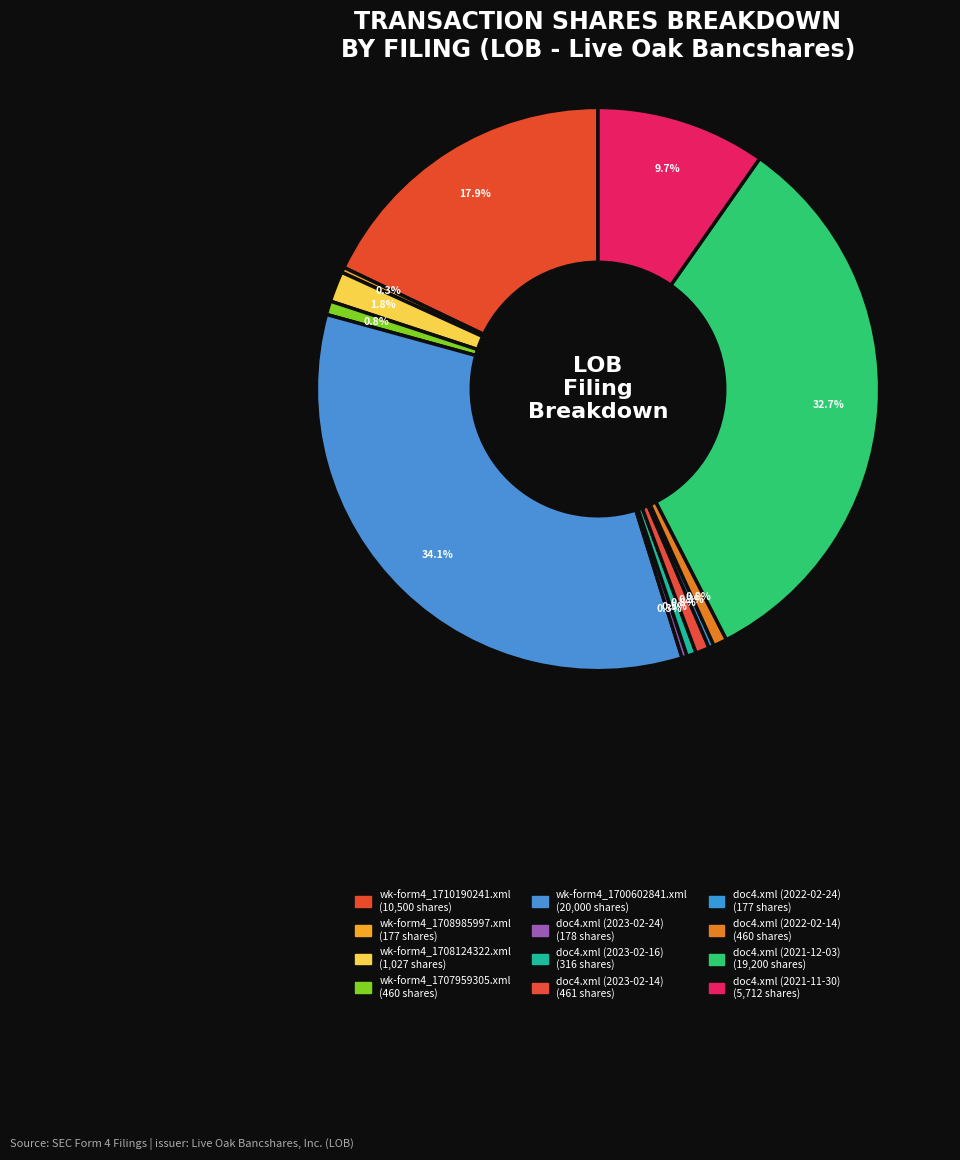

What percentage do wk-form4_1700602841.xml and doc4.xml (2023-02-16) together represent?

34.6%